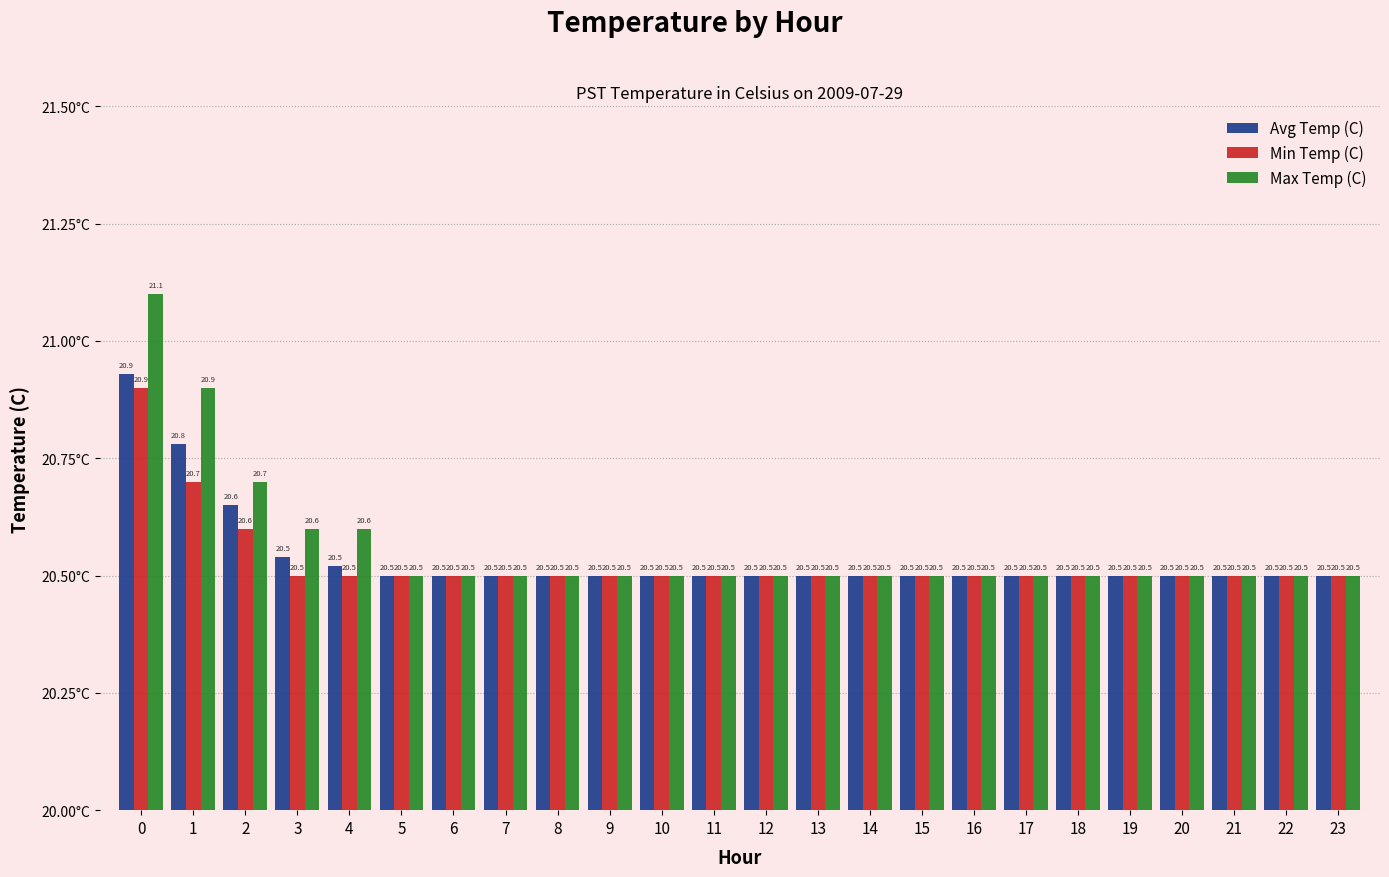

Rank the series at 8 from highest to lowest value.

Avg Temp (C), Min Temp (C), Max Temp (C)